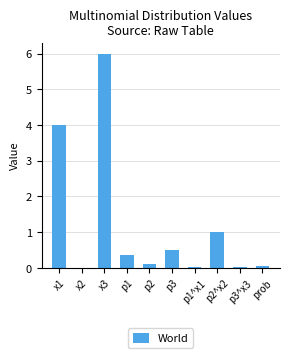

Between x3 and p1, which is larger?

x3